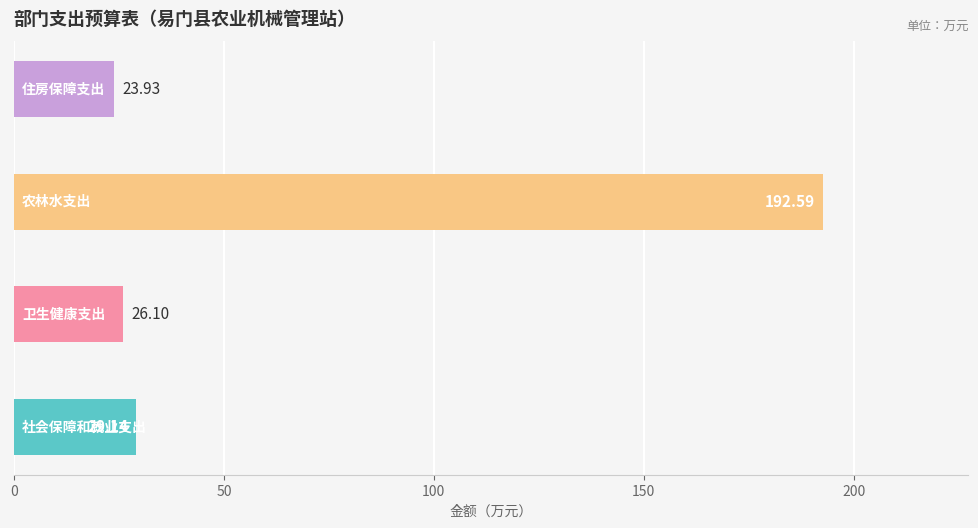

What is the difference between the maximum and minimum values?

168.7